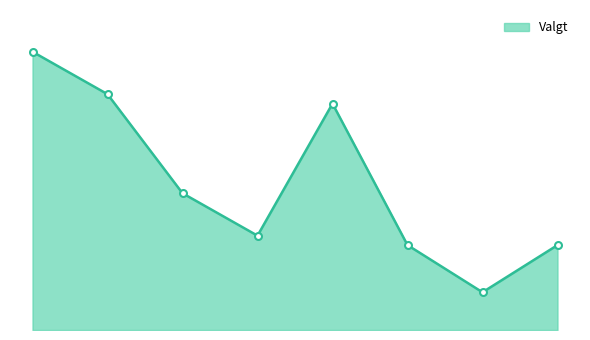

Reading right to left, transcribe all the data shown in this chart.

8=18	7=8	6=18	5=48	4=20	3=29	2=50	1=59